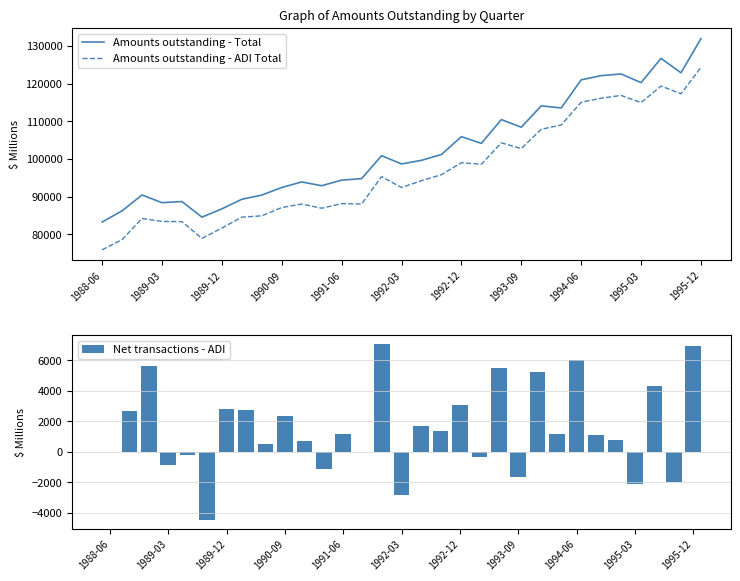

What is the maximum value for Amounts outstanding - ADI Total?

124365